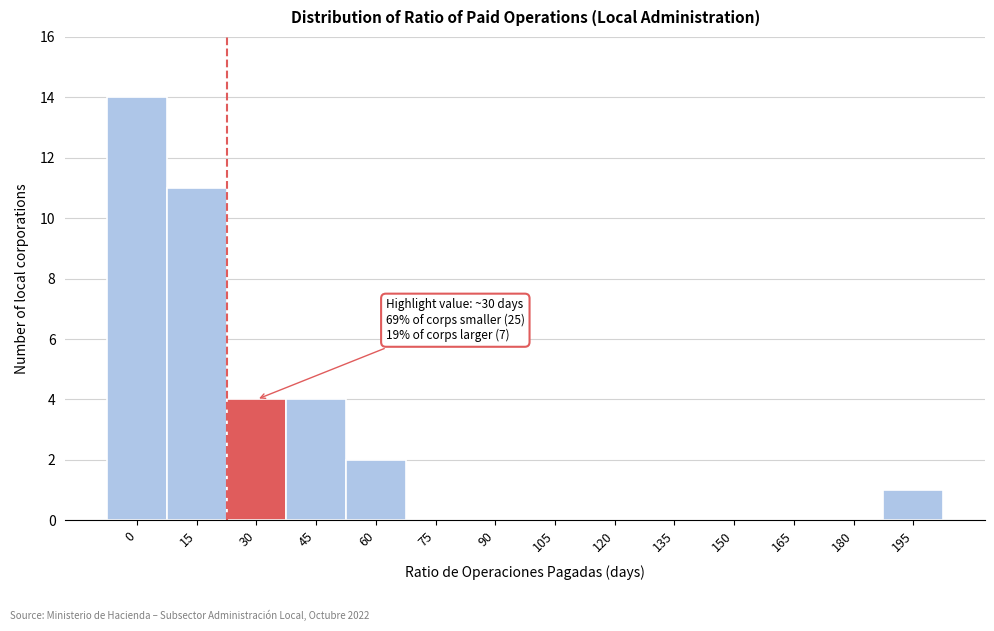

Reading left to right, transcribe all the data shown in this chart.

0=14	15=11	30=4	45=4	60=2	75=0	90=0	105=0	120=0	135=0	150=0	165=0	180=0	195=1